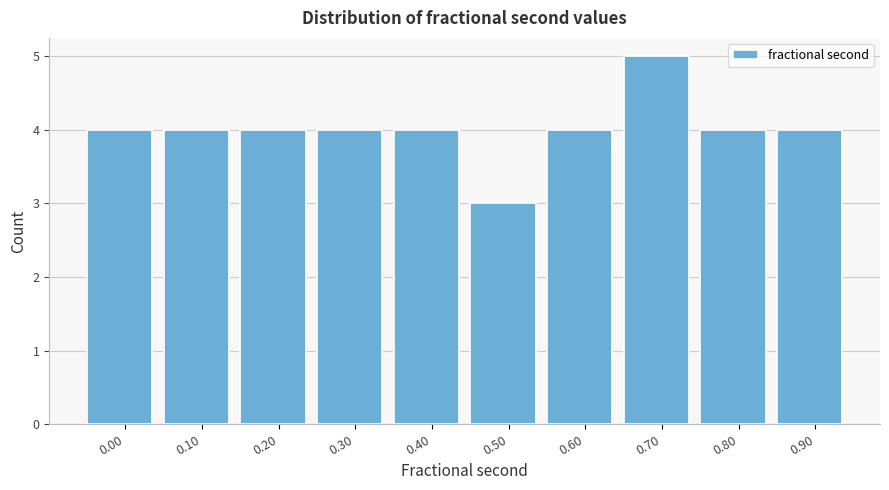

Reading right to left, extract all data points from this chart.

4	4	5	4	3	4	4	4	4	4